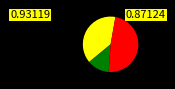

Does any single category account for the majority?

No